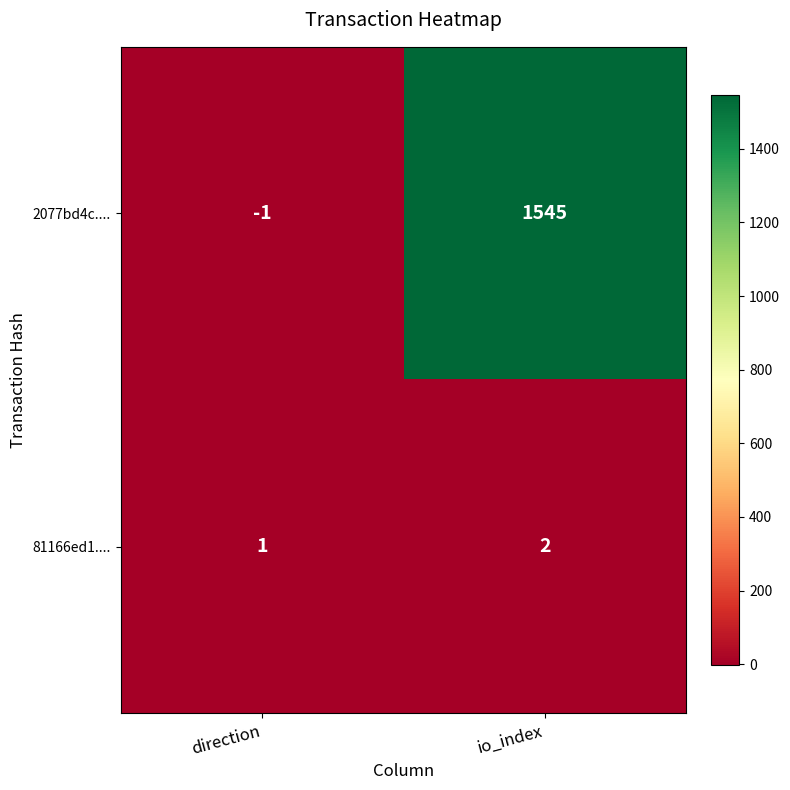

Which series changed the most between direction and io_index?

2077bd4c....